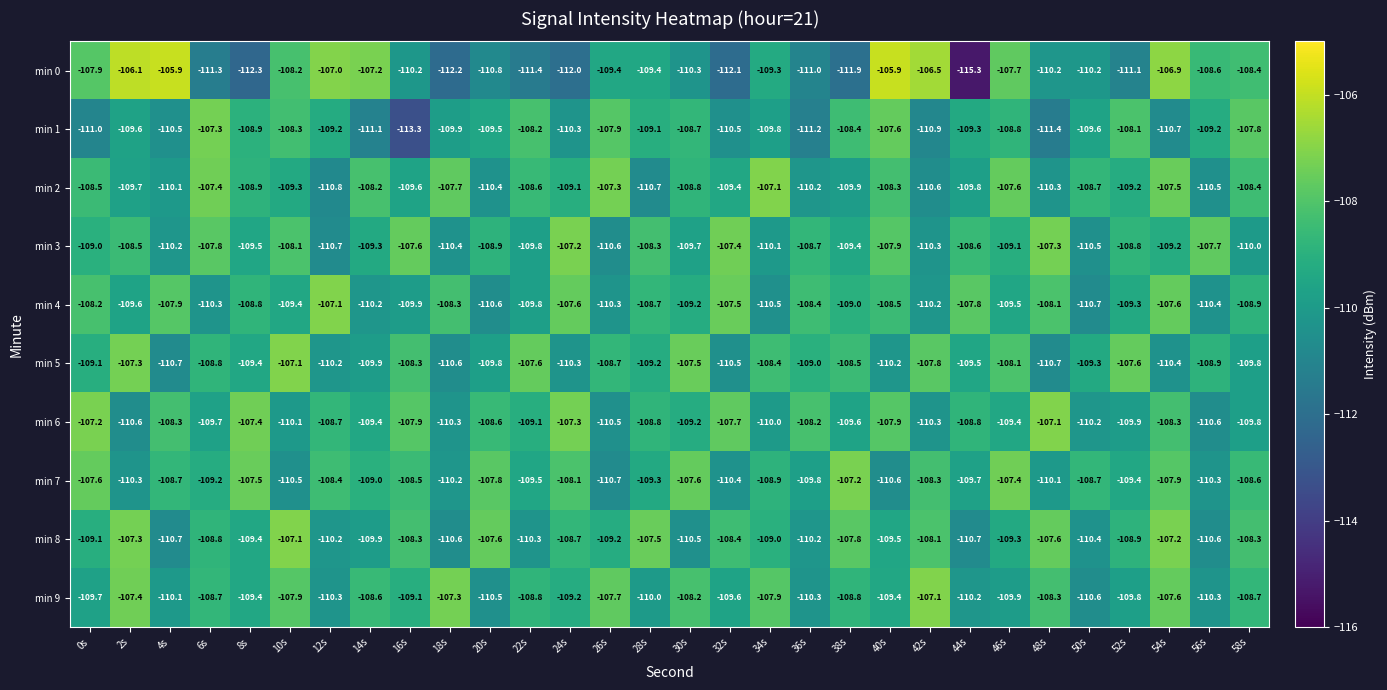

At how many categories does at least one series exceed -112?

30